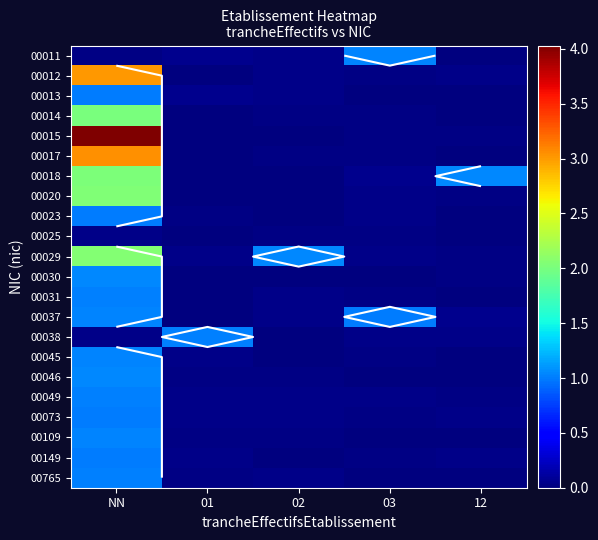

At which category is the sum across all series the highest?

NN